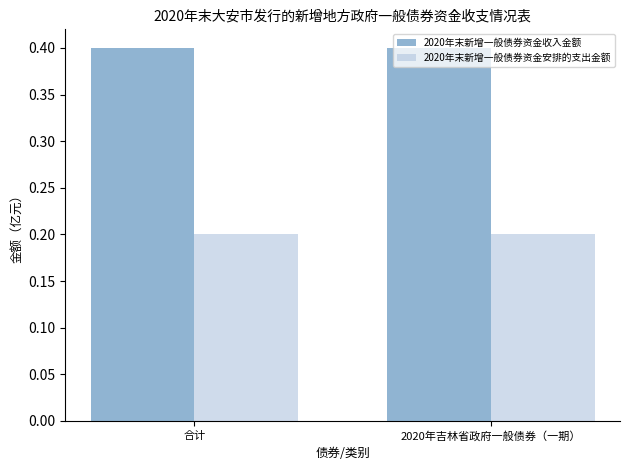

How many bars are there in each group?

2